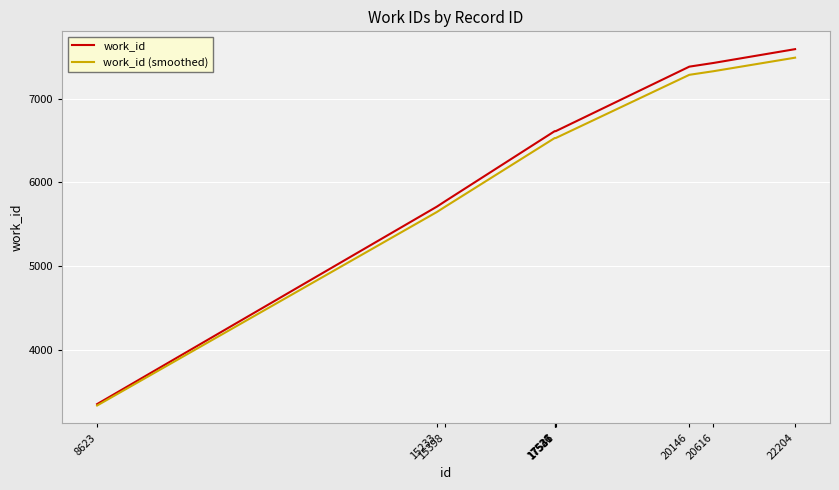

What is the lowest value of the work_id (smoothed) series?

3333.0